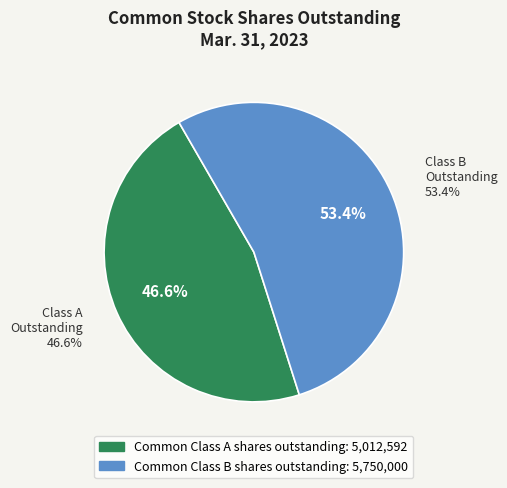

Which slice is the largest?

Common Class B shares outstanding